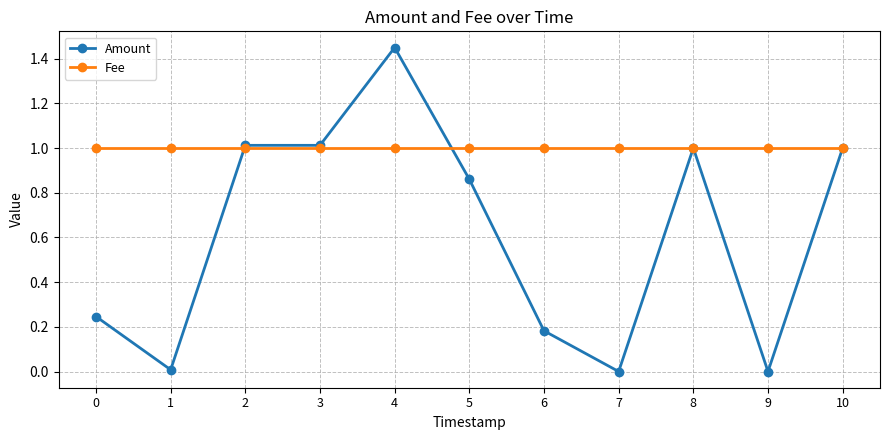

What is the value of the Fee point at the 5th from the left?

1.0